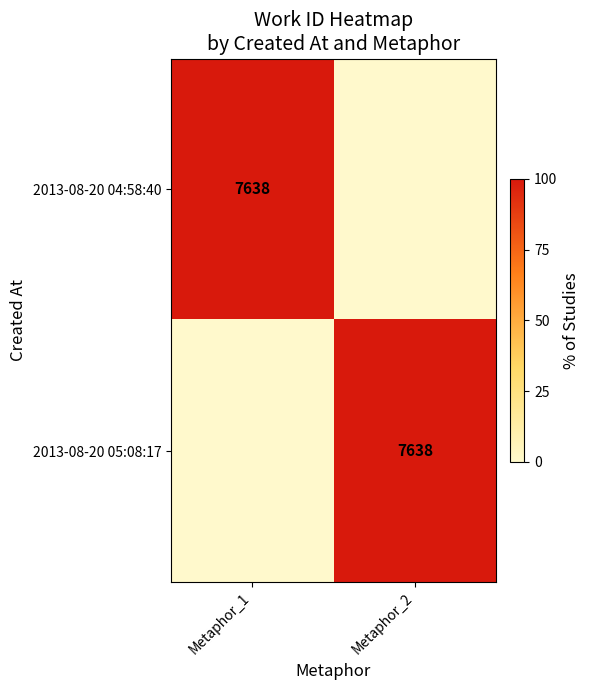

Is it true that 2013-08-20 05:08:17 equals 3874 at Metaphor_2?

False